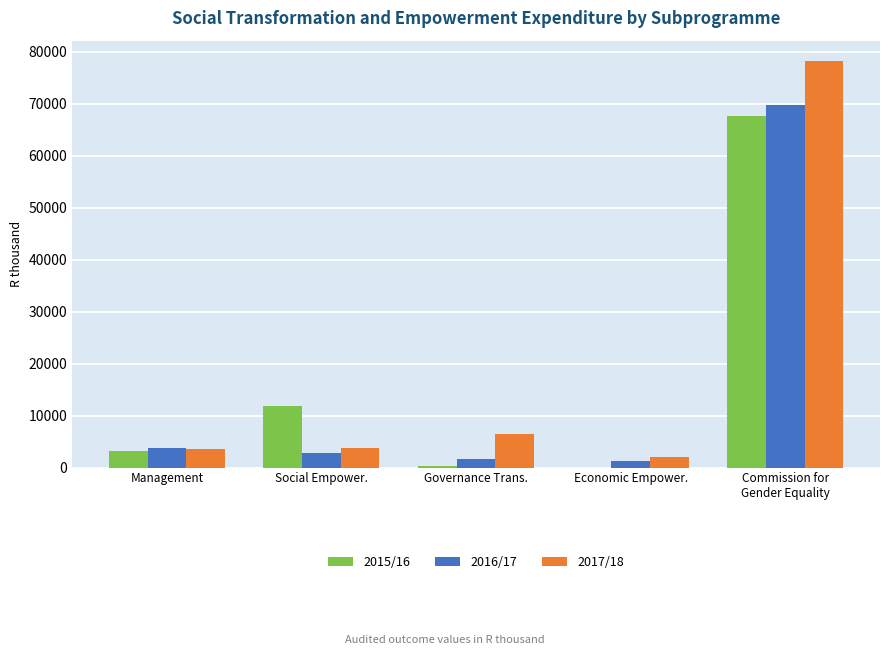

What is the total value across all series at Management?

10583